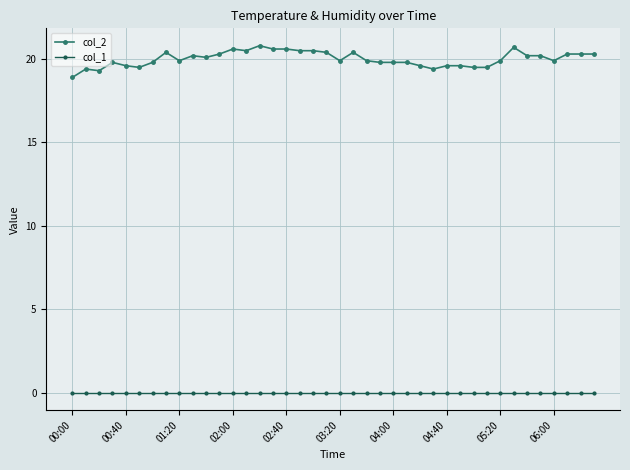

True or false: col_1 and col_2 cross at least once.

False